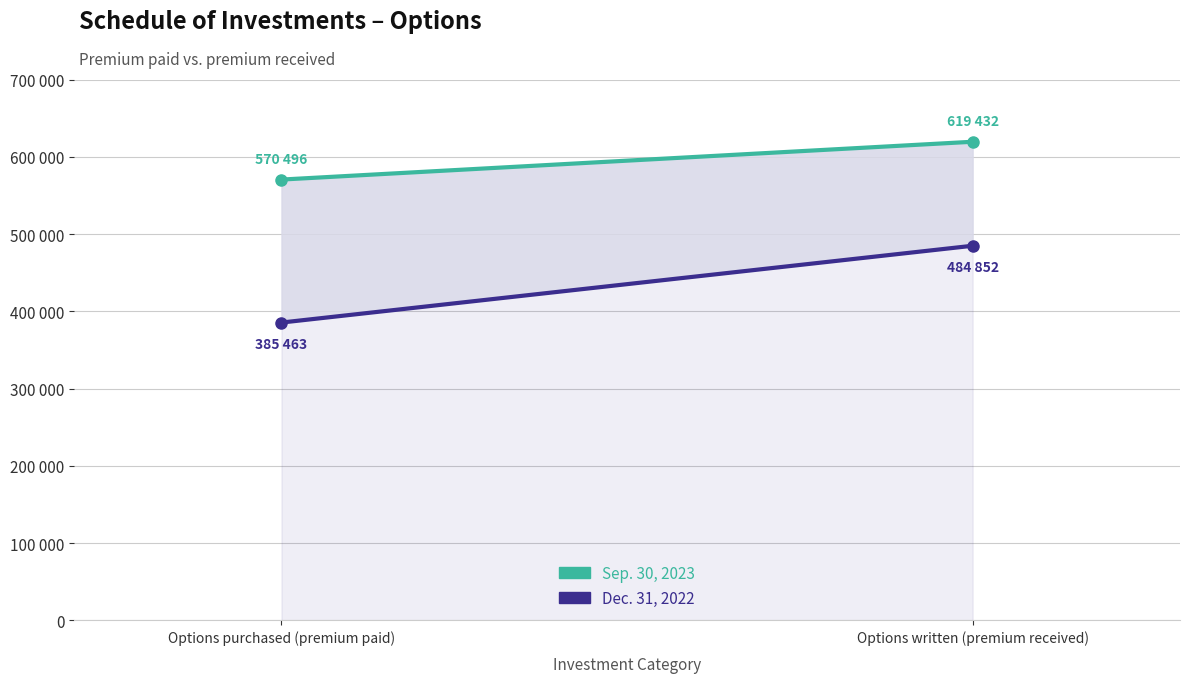

List the labels in order of Dec. 31, 2022 value, smallest first.

Options purchased (premium paid), Options written (premium received)